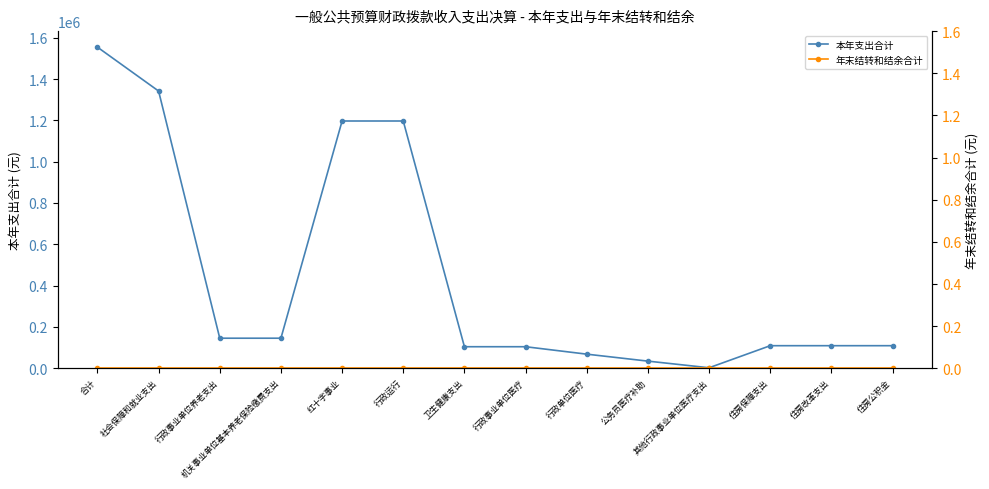

Which series has the largest range (max minus min)?

本年支出合计